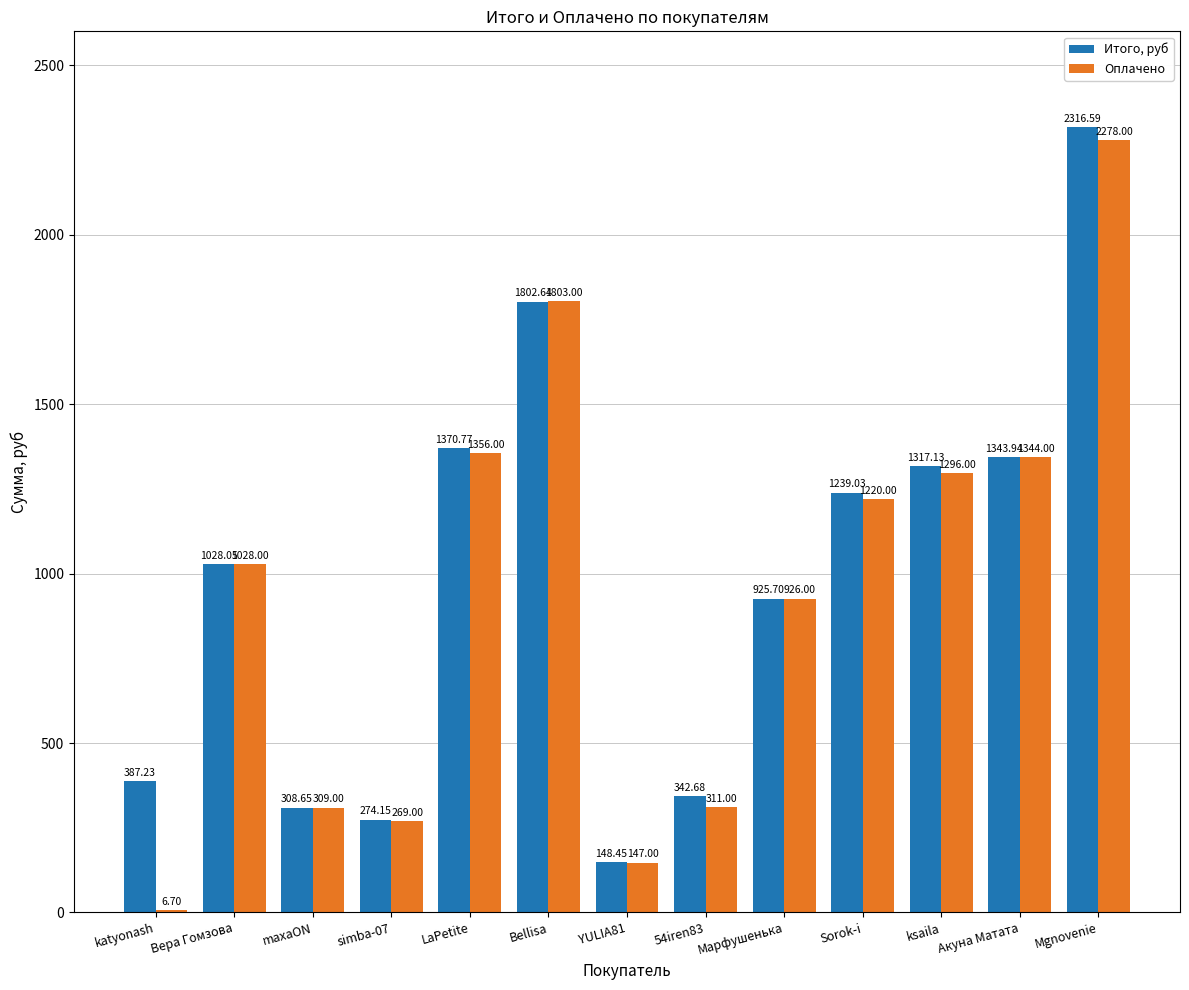

Between katyonash and simba-07, which series saw the biggest shift?

Оплачено